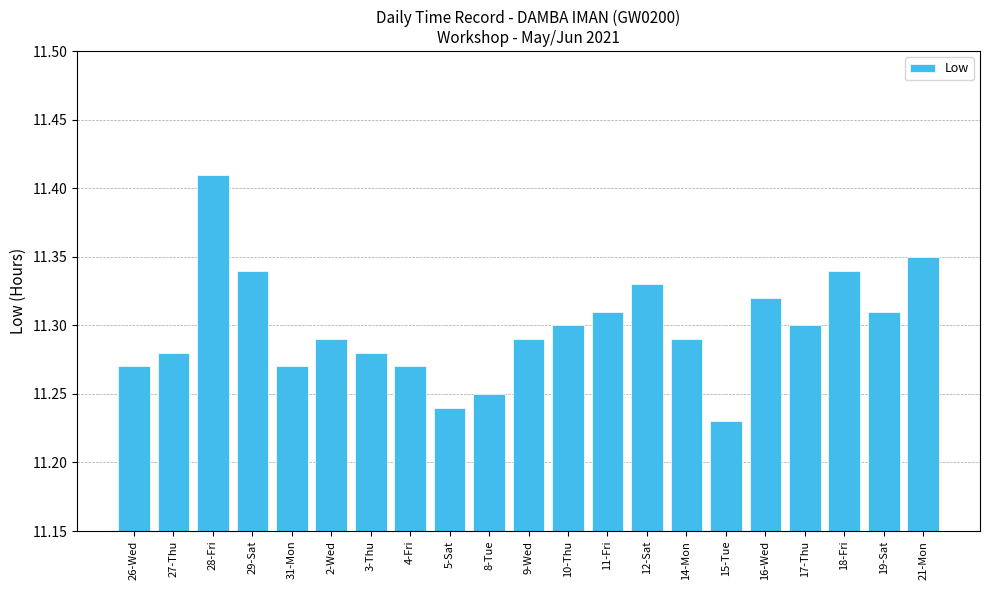

True or false: the data shows 11.3 at 3-Thu.

True